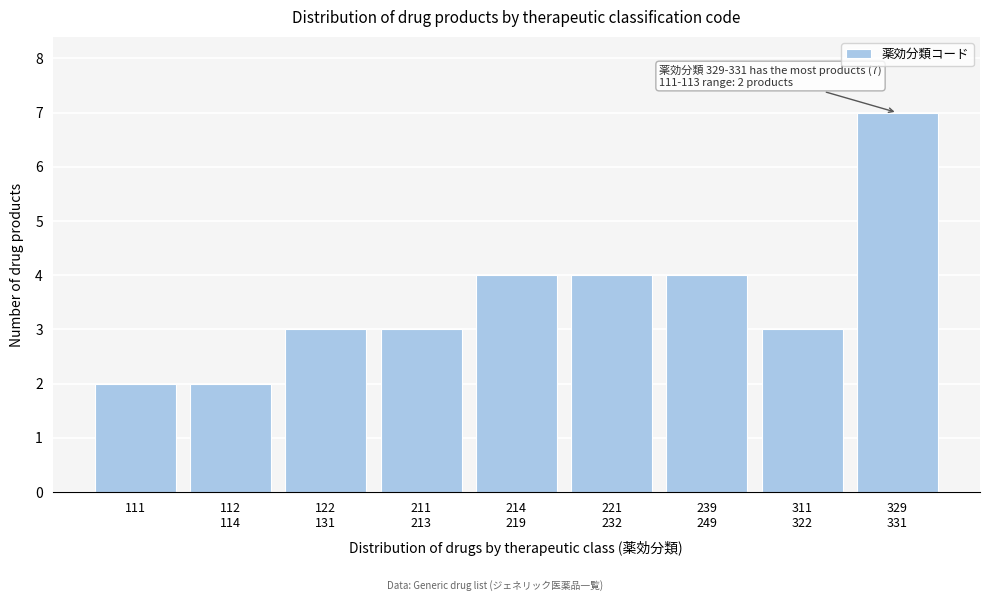

Reading right to left, transcribe all the data shown in this chart.

7	3	4	4	4	3	3	2	2